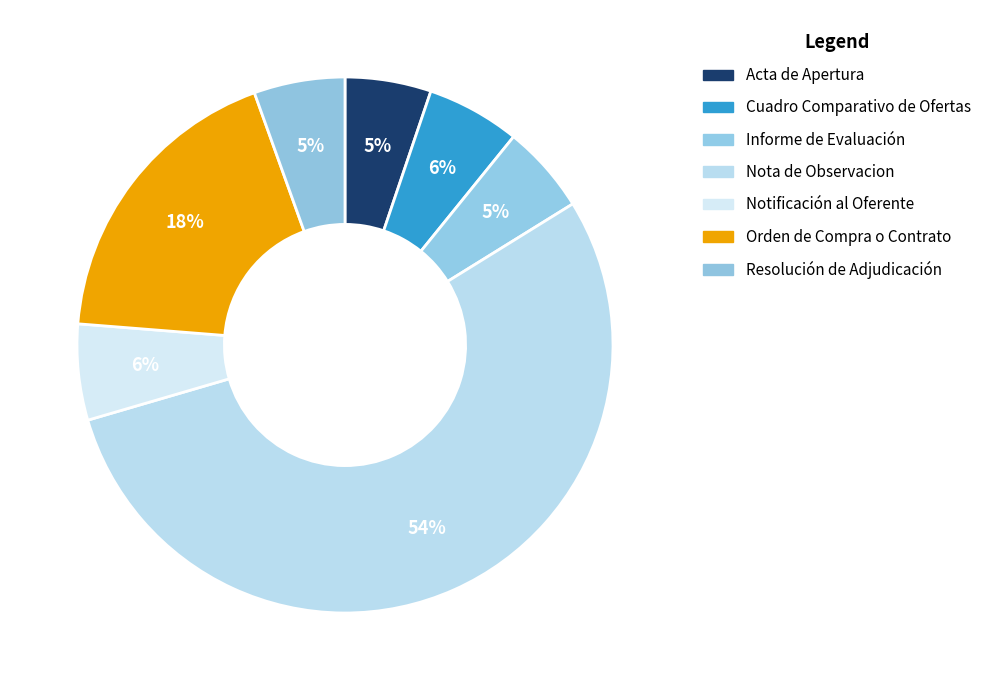

How many segments does this pie chart have?

7